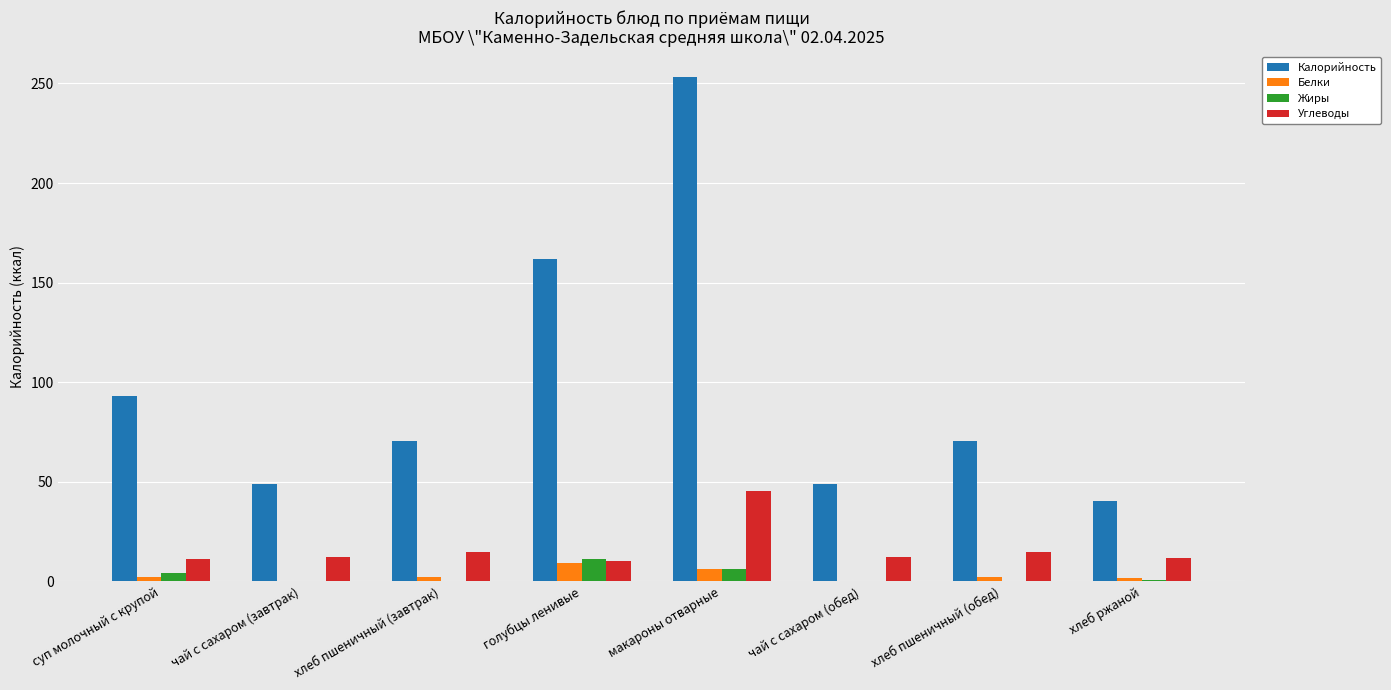

The Калорийность series shows 69.2 at чай с сахаром (завтрак). True or false?

False